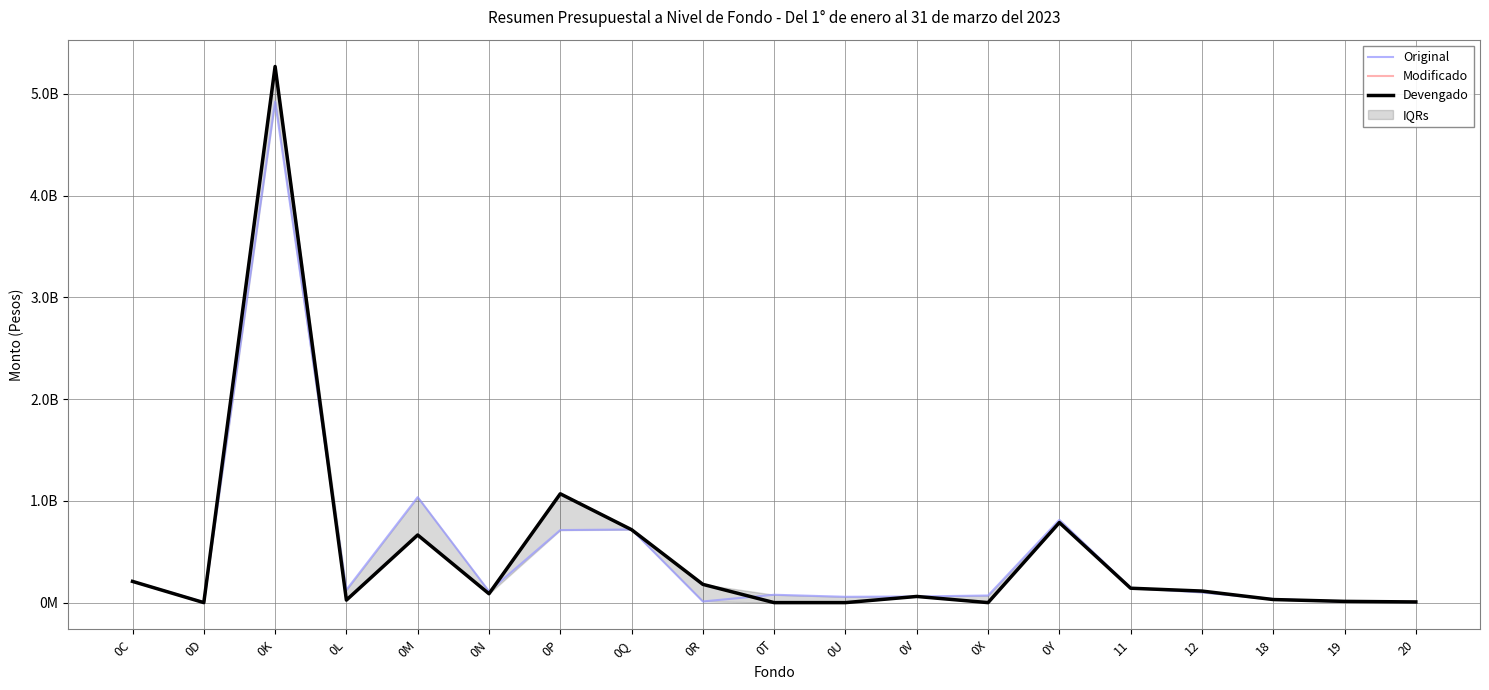

Between which two adjacent categories do Devengado and Original first intersect?

0D and 0K